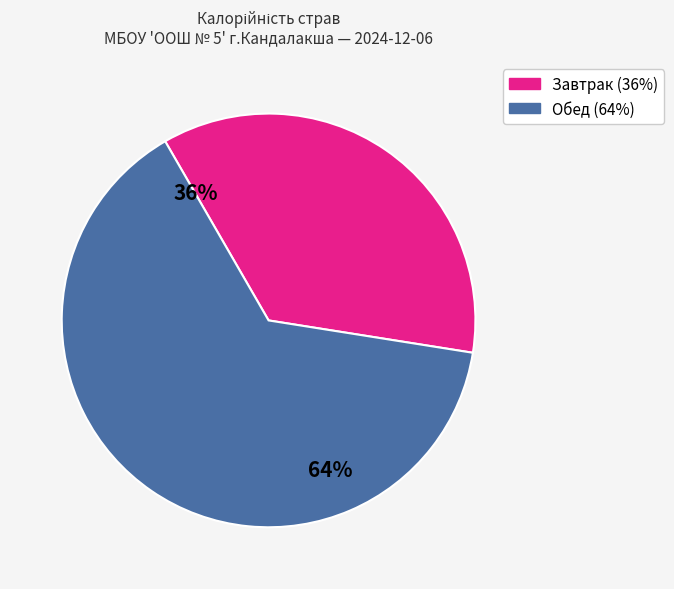

Is there any slice that represents more than half of the pie?

Yes